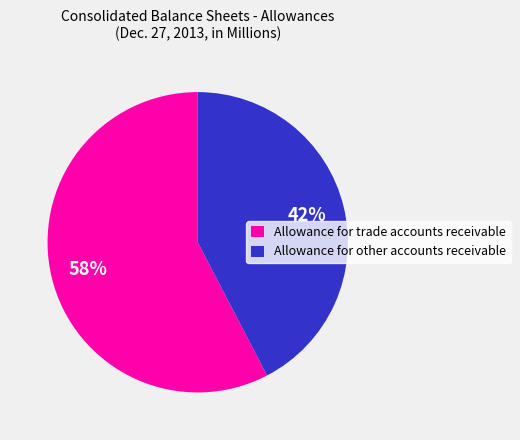

Which slice is the largest?

Allowance for trade accounts receivable